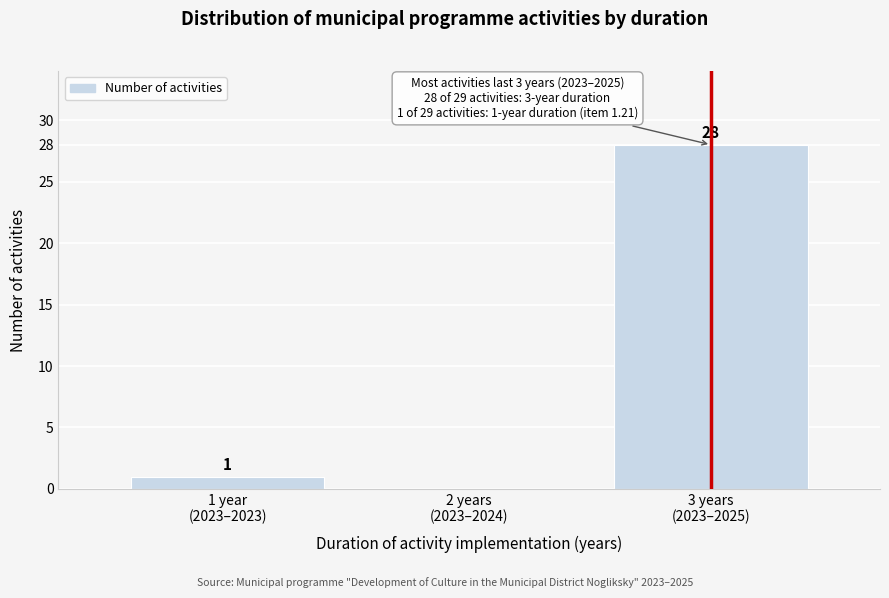

What is the sum of all values?

29